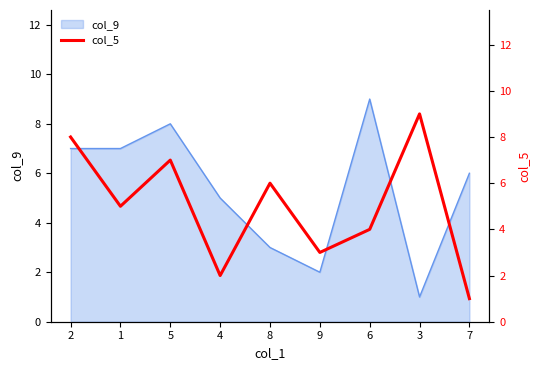

Is it true that col_9 equals 9 at 6?

True